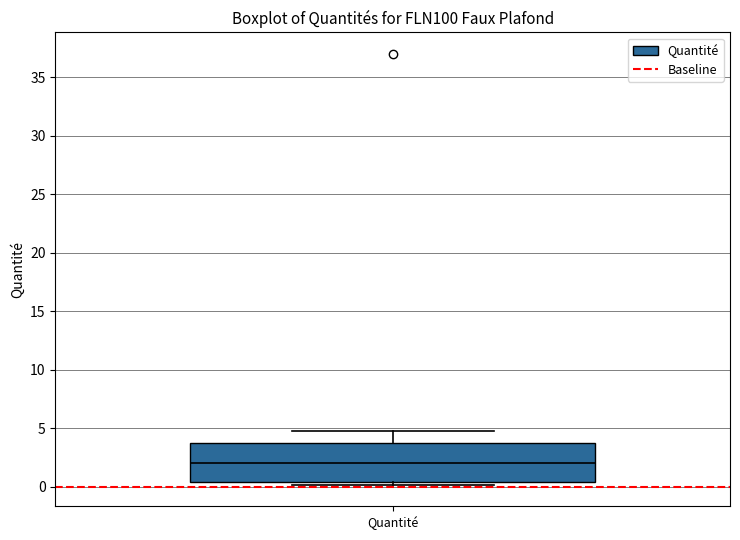

Read this box plot against the y-axis: the position of the median line, the range covered by the box, and the ends of both whiskers. The values are not printed on the chart, so give them approximately, as read against the axis.

median 2.0, box 0.5 to 3.5, whiskers 0.0 to 5.0